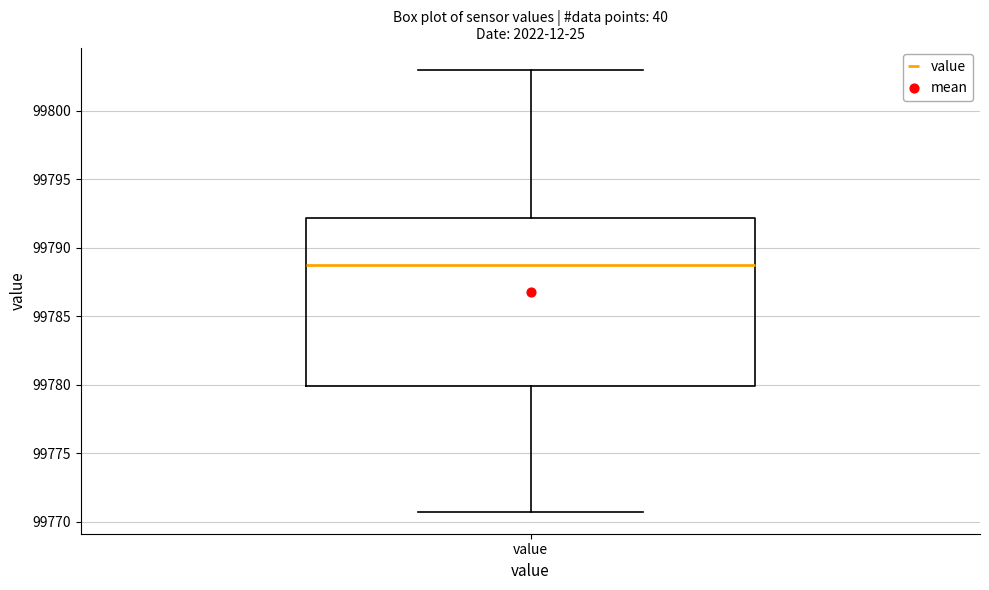

Read this box plot against the y-axis: the position of the median line, the range covered by the box, and the ends of both whiskers. The values are not printed on the chart, so give them approximately, as read against the axis.

median 99789, box 99780 to 99792, whiskers 99771 to 99803